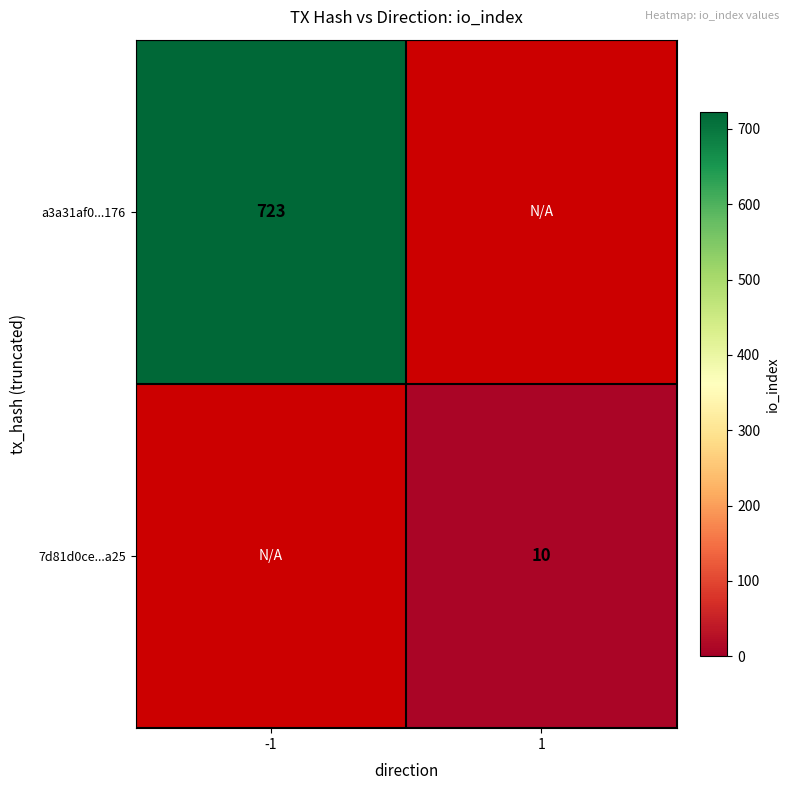

Which has a higher value, 1 or -1?

-1